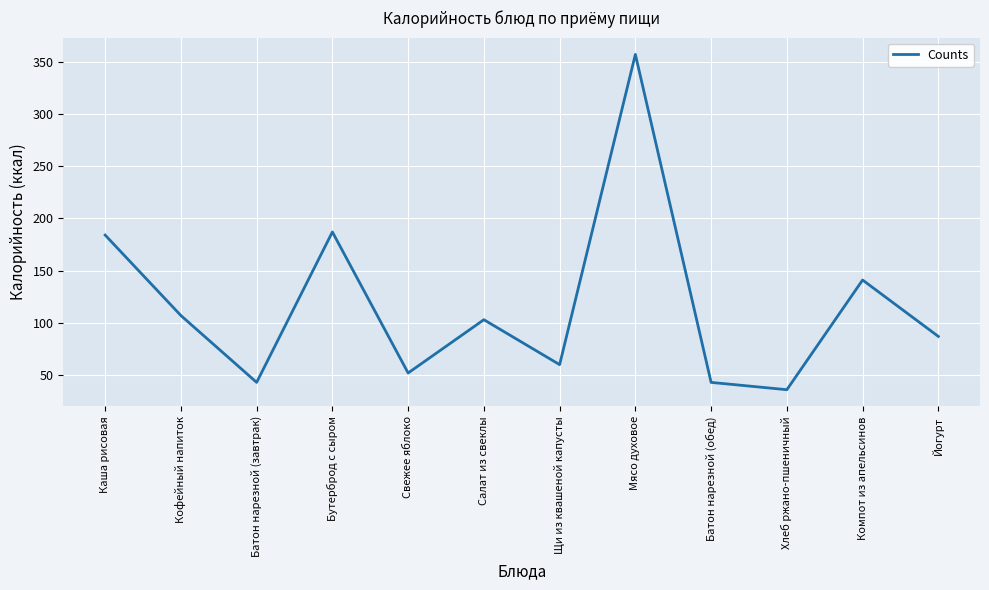

What position from the right is Бутерброд с сыром?

9